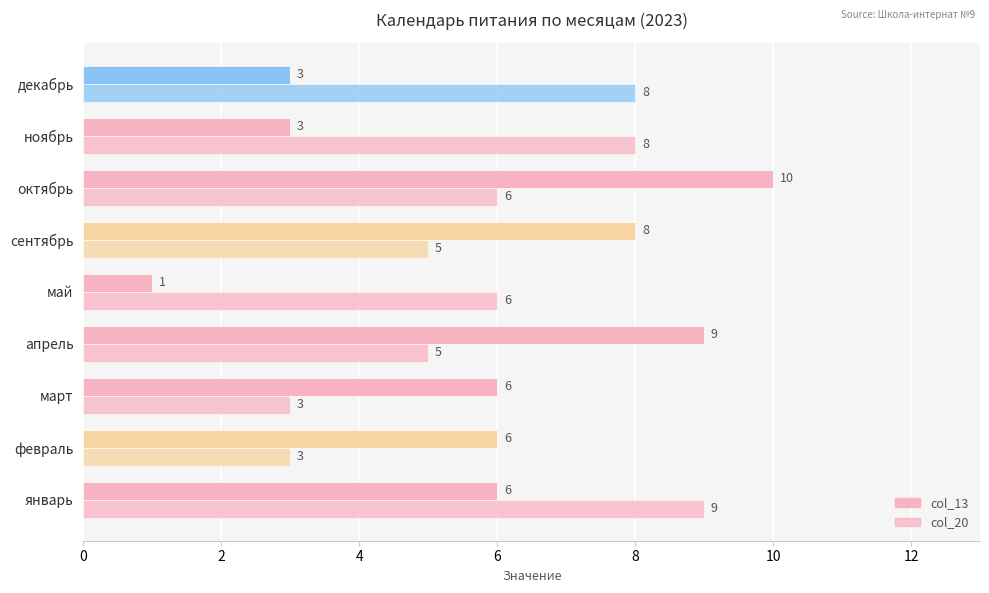

How many series are shown in this chart?

2